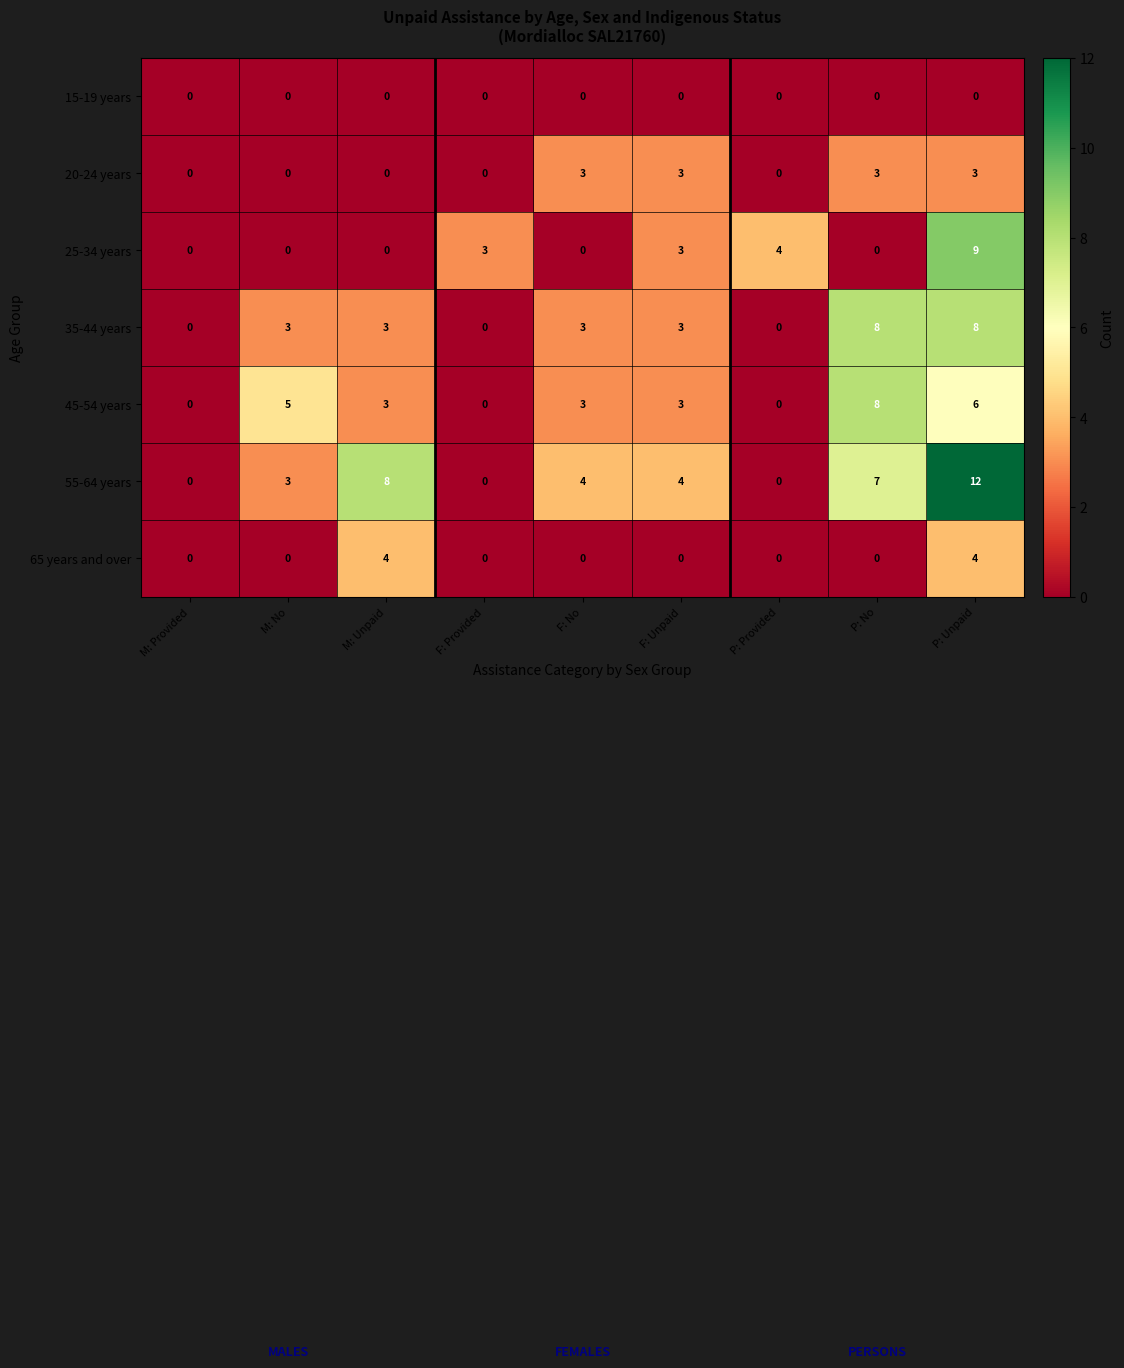

What is the sum of the 35-44 years values at F: Unpaid and M: Provided?

3